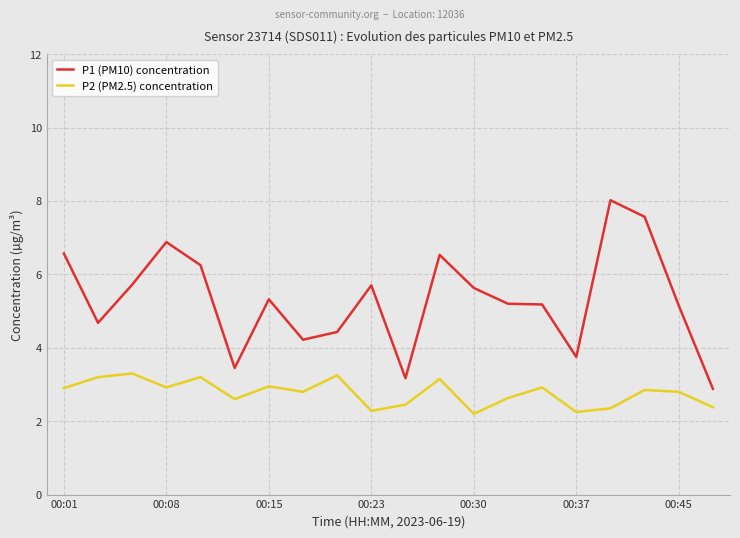

True or false: P1 (PM10) concentration and P2 (PM2.5) concentration intersect in this chart.

False